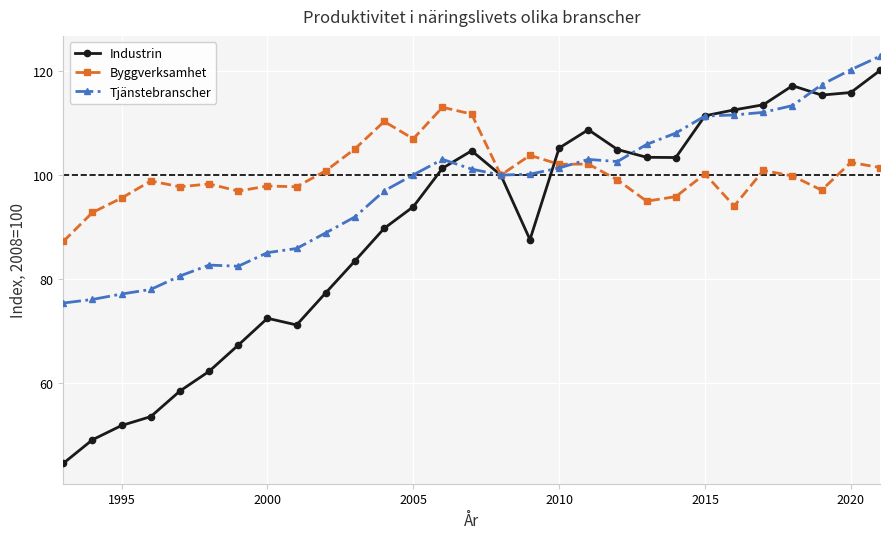

Which series has the largest range (max minus min)?

Industrin